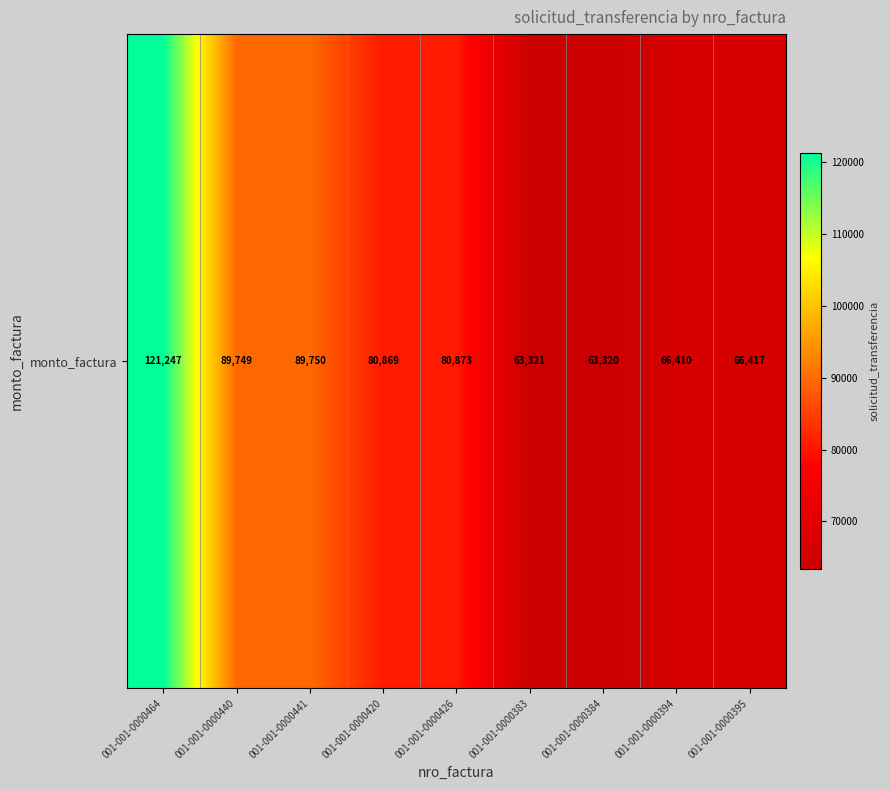

Between 001-001-0000383 and 001-001-0000394, which is larger?

001-001-0000394